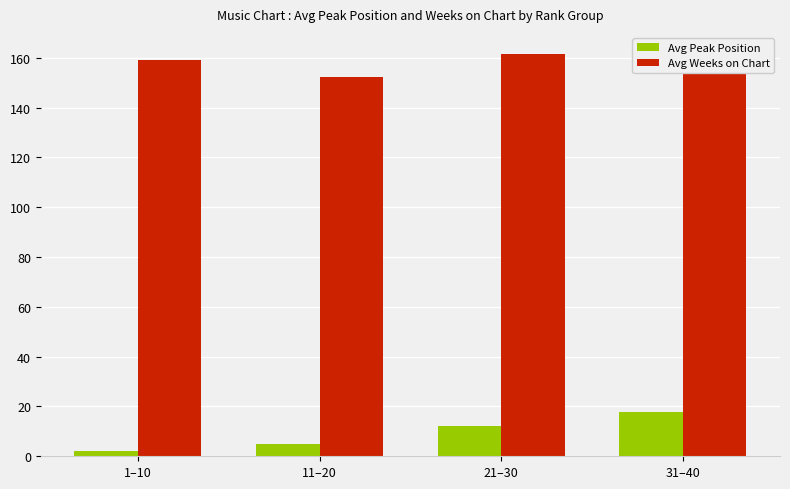

At 21–30, list the series in order from smallest to largest.

Avg Peak Position, Avg Weeks on Chart